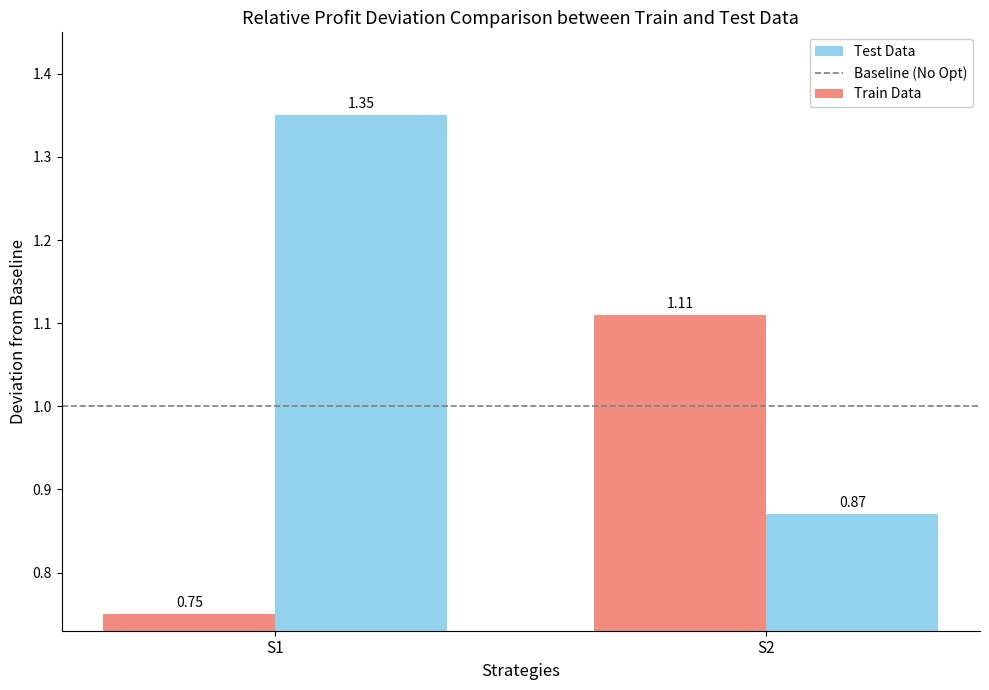

How many values in the Train Data series exceed 1?

1